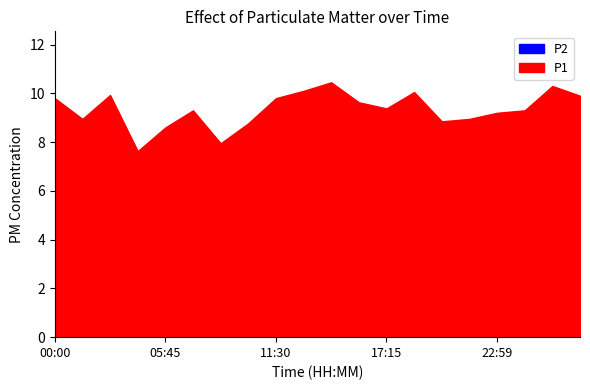

Reading left to right, list all the values displayed in this chart.

P1: 00:00=9.8	01:26=8.9	02:53=9.9	04:19=7.6	05:45=8.6	07:11=9.3	08:38=8.0	10:04=8.8	11:30=9.8	12:56=10.1	14:22=10.4	15:49=9.6	17:15=9.4	18:41=10.1	20:07=8.8	21:33=8.9	22:59=9.2	24:26=9.3	25:52=10.3	27:18=9.9
P2: 00:00=5.9	01:26=5.3	02:53=5.1	04:19=4.9	05:45=4.7	07:11=5.2	08:38=4.9	10:04=5.1	11:30=5.1	12:56=5.8	14:22=5.5	15:49=5.3	17:15=5.9	18:41=6.0	20:07=5.5	21:33=5.6	22:59=5.8	24:26=5.4	25:52=6.4	27:18=5.8